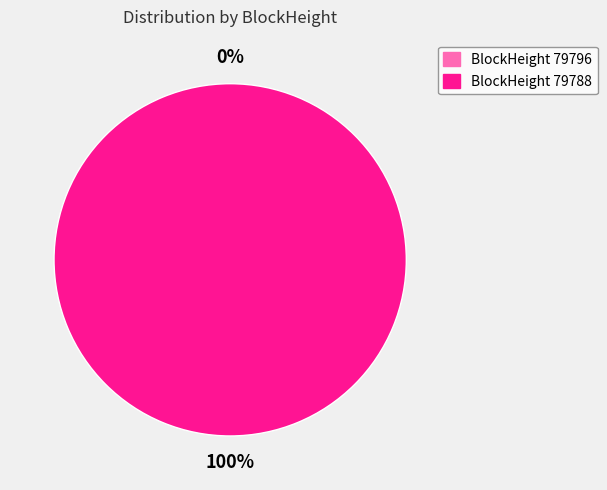

Is the sum of 79788 and 79796 greater than half?

Yes